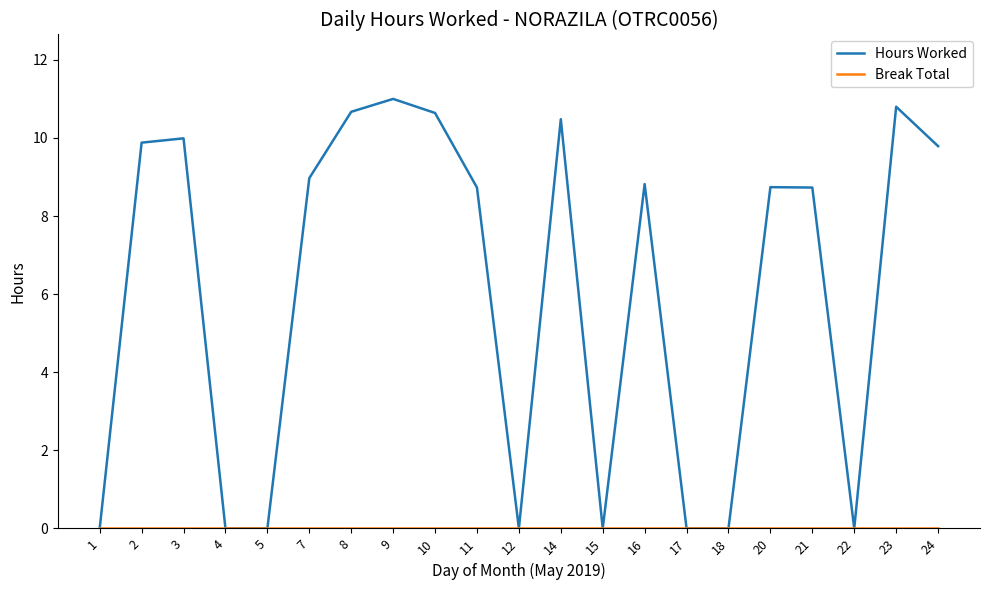

Which series has the largest total across all categories?

Hours Worked